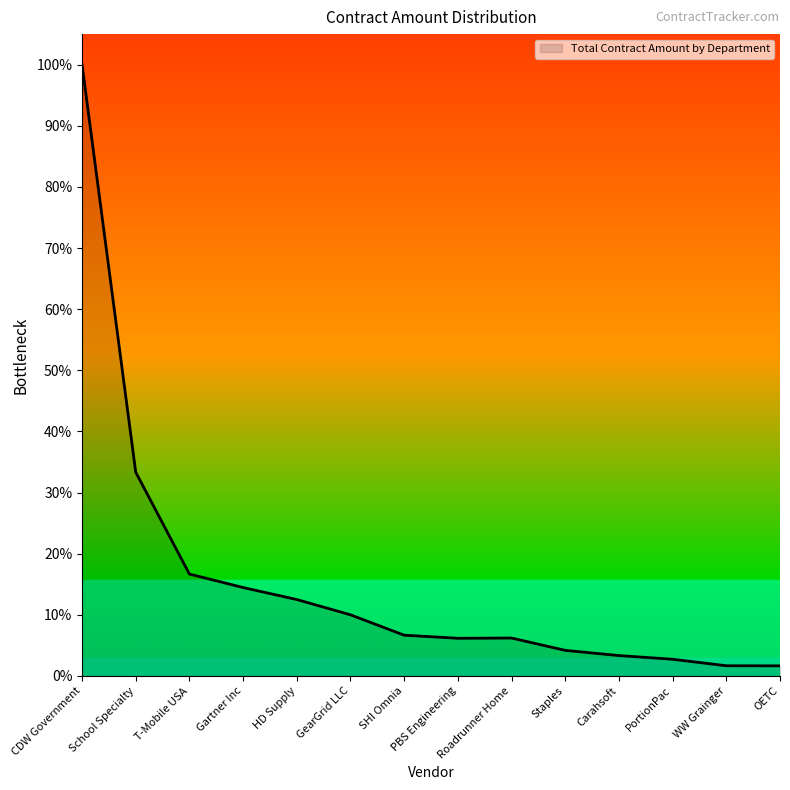

What position from the right is T-Mobile USA?

12